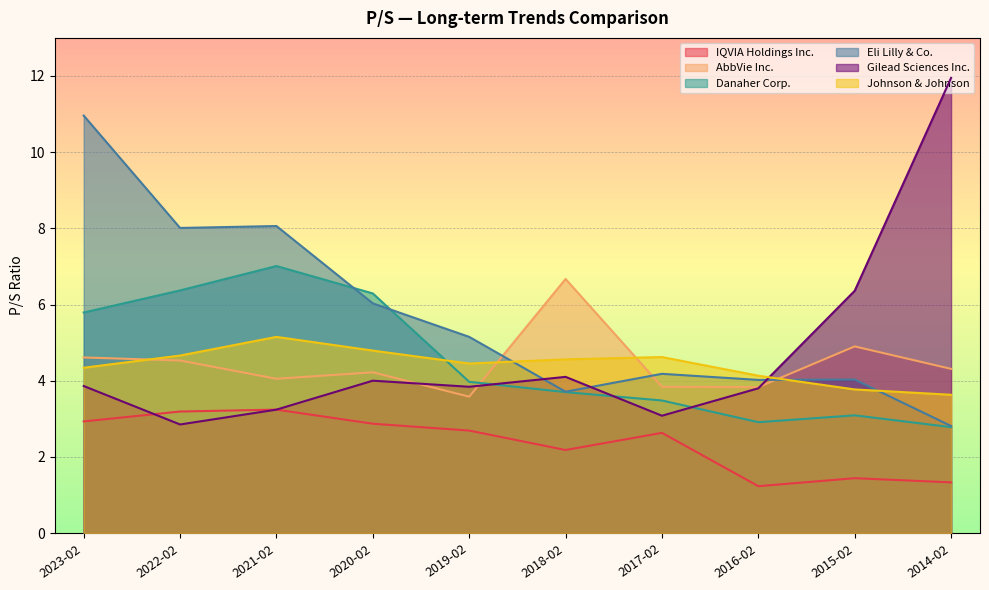

Which series has the largest total across all categories?

Eli Lilly & Co.